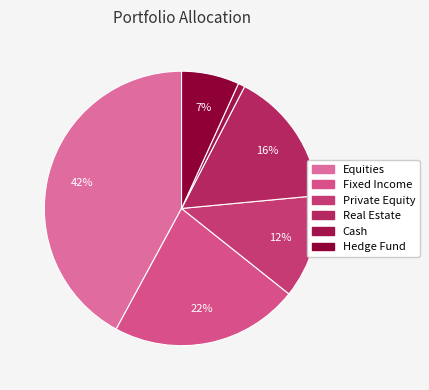

True or false: Cash accounts for 1% of the total.

True